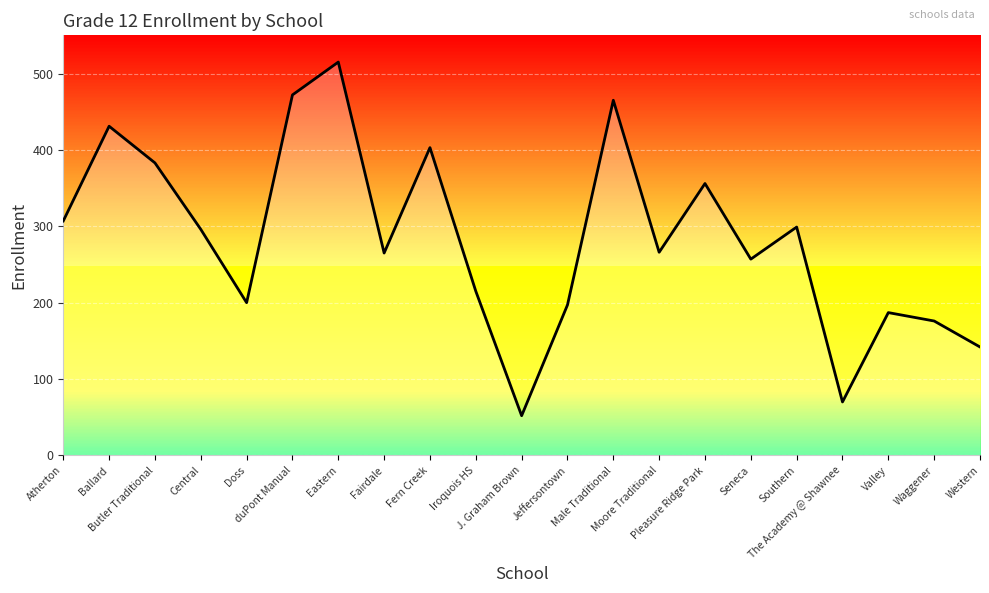

True or false: the data shows 142 at Western.

True